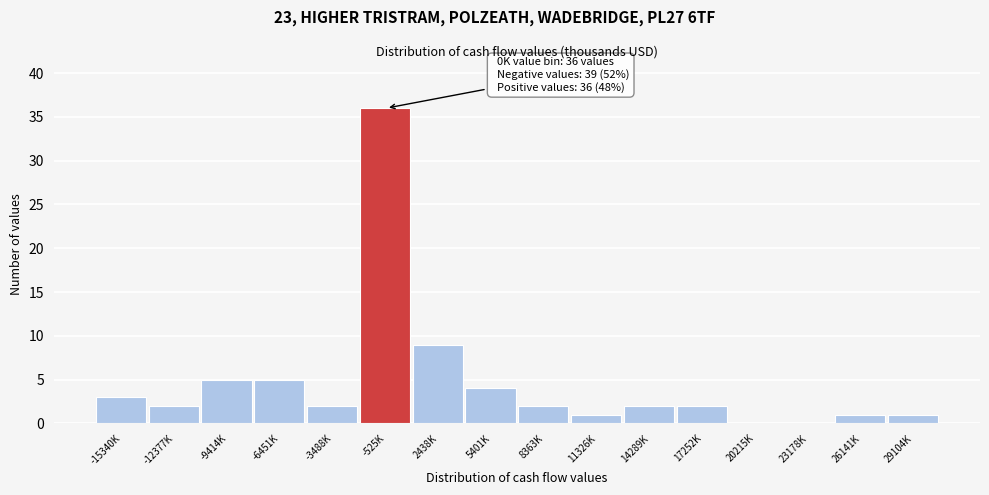

Reading left to right, list all the values displayed in this chart.

-15340K=3	-12377K=2	-9414K=5	-6451K=5	-3488K=2	-525K=36	2438K=9	5401K=4	8363K=2	11326K=1	14289K=2	17252K=2	20215K=0	23178K=0	26141K=1	29104K=1